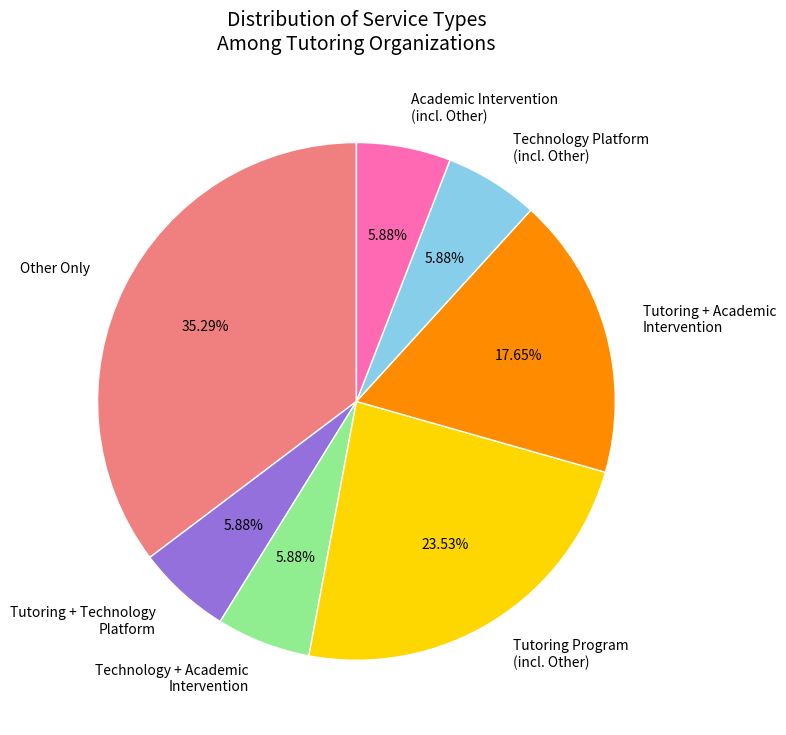

Approximately how many times larger is the value at Technology Platform (incl. Other) compared to Academic Intervention (incl. Other)?

1.0